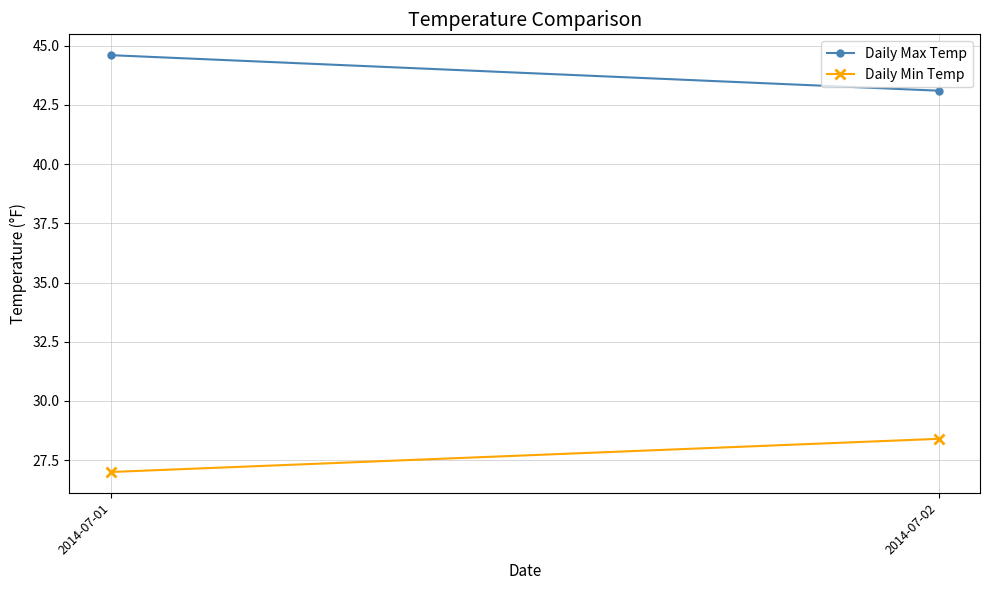

Rank the series at 2014-07-02 from highest to lowest value.

Daily Max Temp, Daily Min Temp